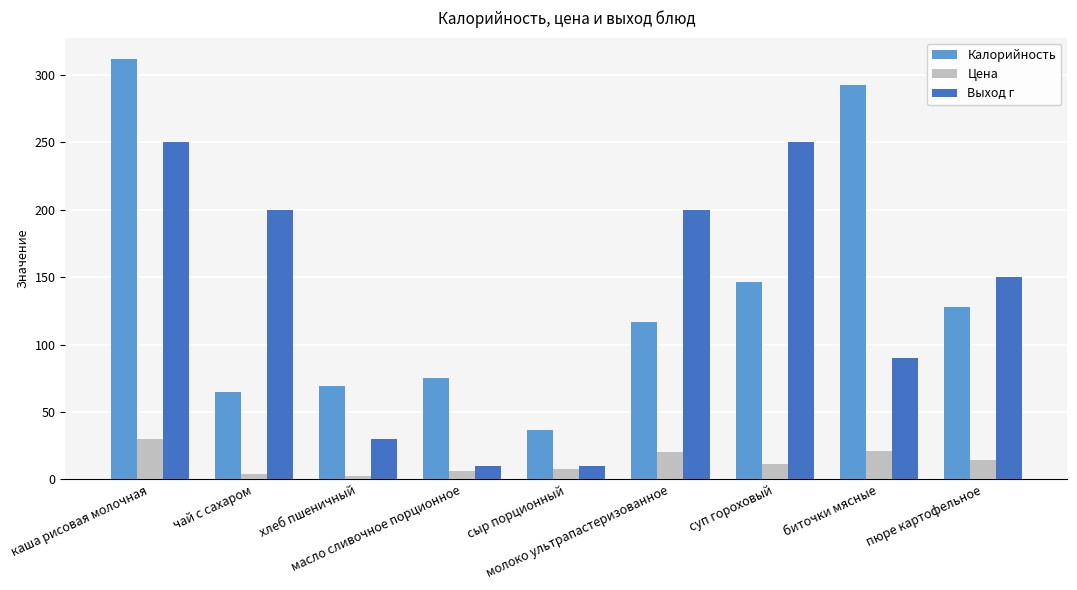

Which series has the widest spread of values?

Калорийность